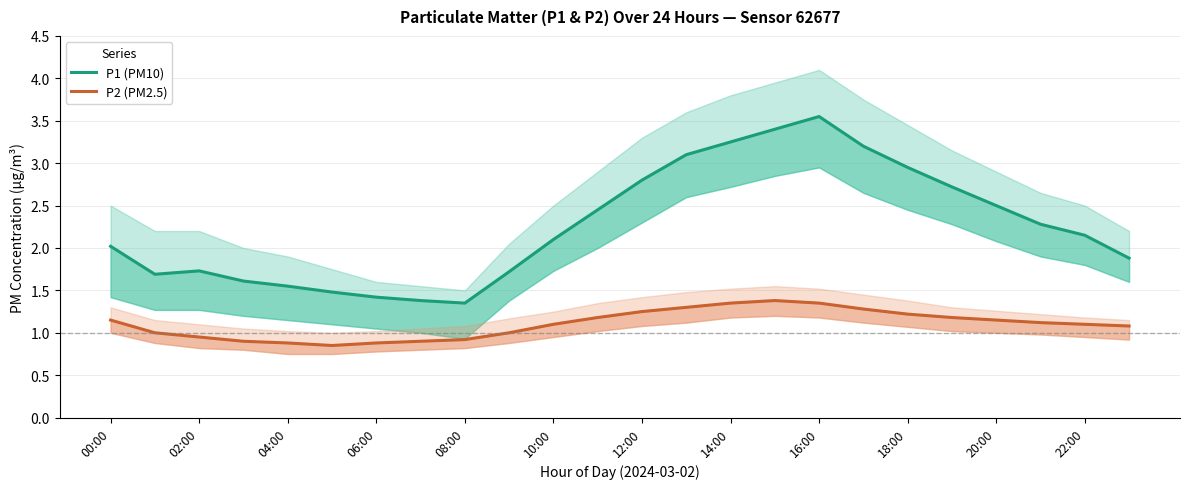

Between 12 and 21, which series saw the biggest shift?

P1 (PM10)